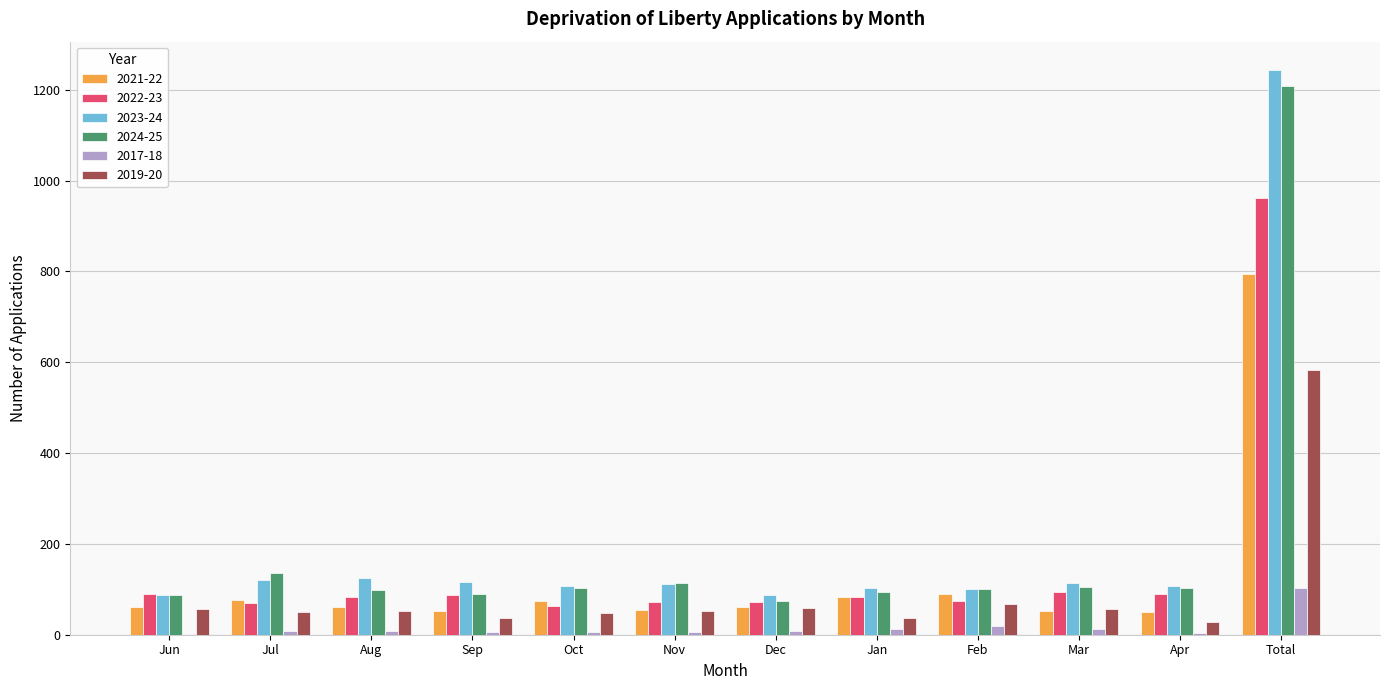

What is the highest value of the 2024-25 series?

1208